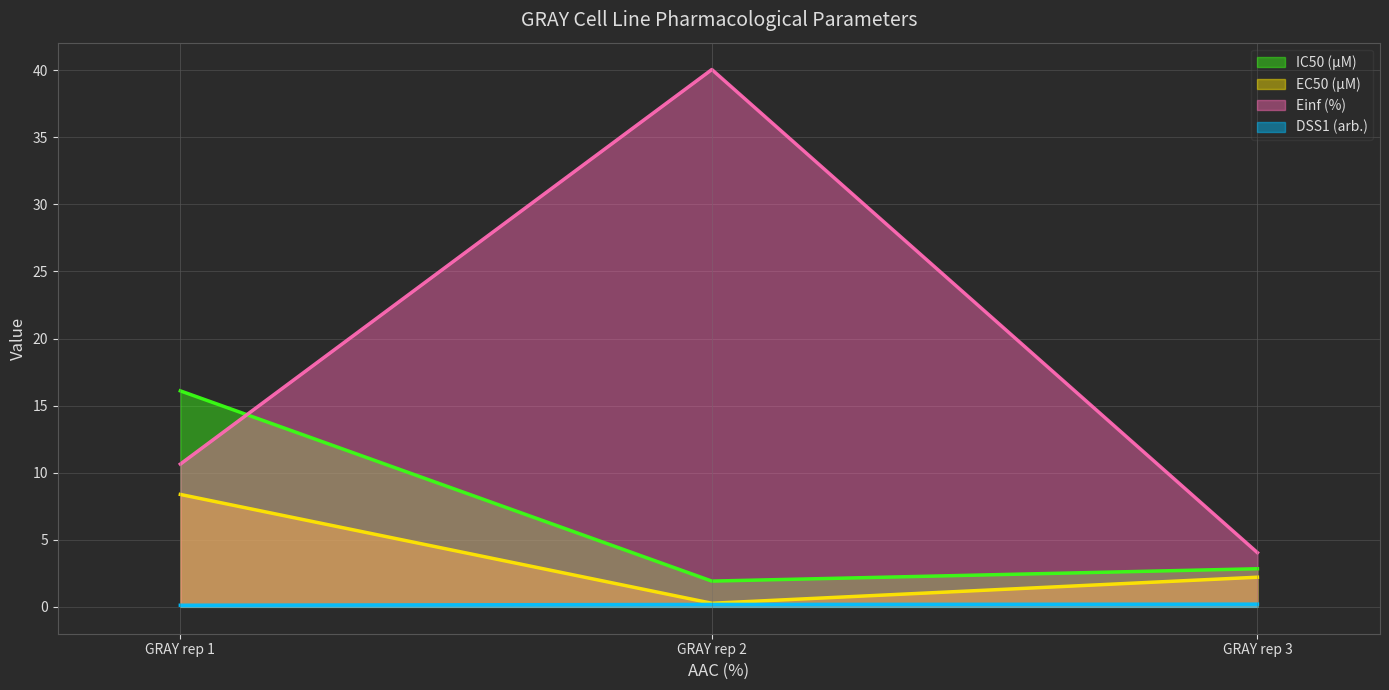

Reading left to right, list all the values displayed in this chart.

IC50 (µM): 16.1	1.9	2.8
EC50 (µM): 8.4	0.3	2.2
Einf (%): 10.6	40.1	4.0
DSS1 (arb.): 0.1	0.2	0.2